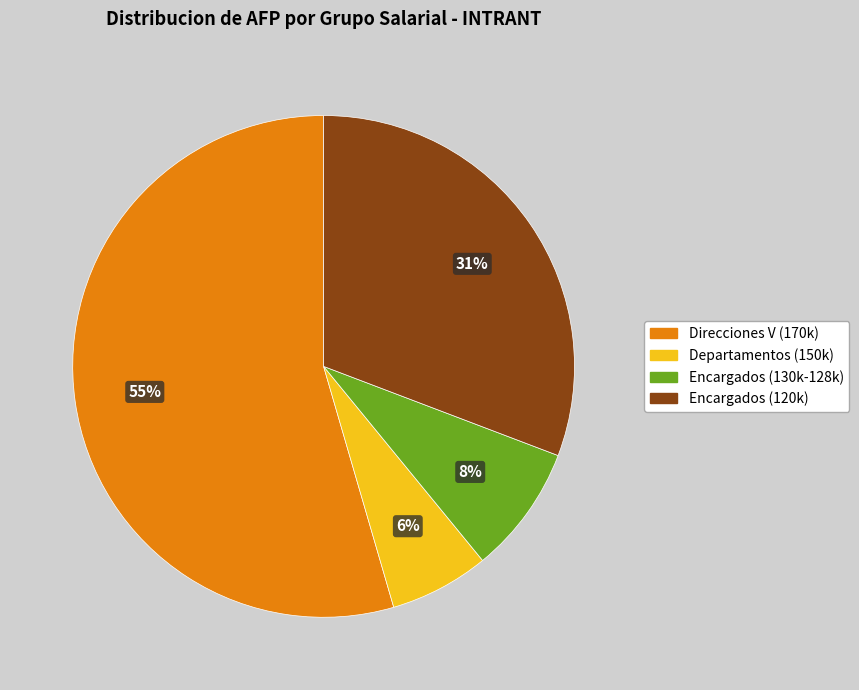

Count the number of slices in the pie.

4